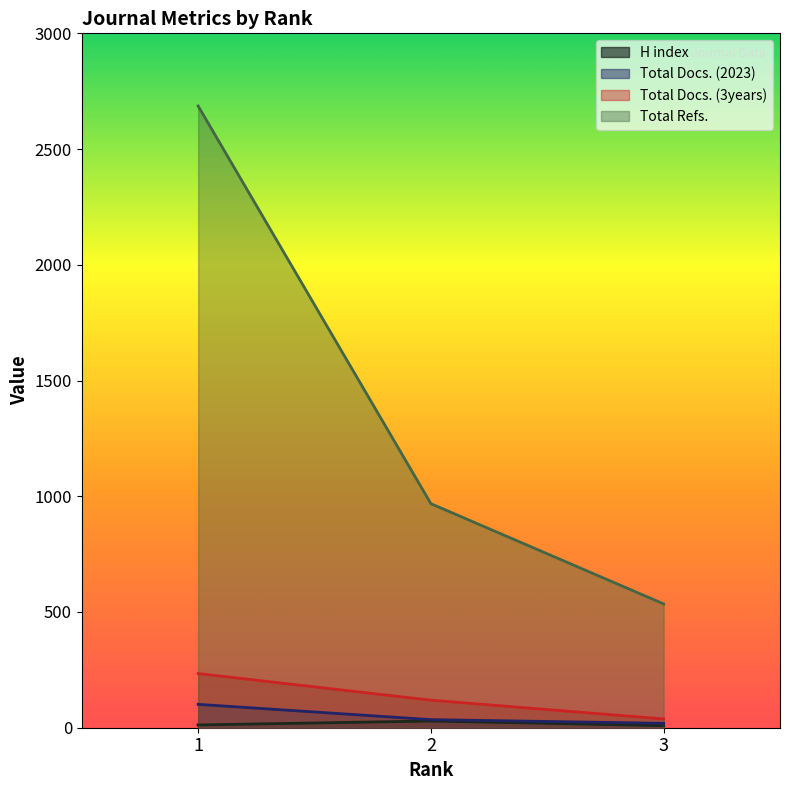

At which category is the sum across all series the highest?

1